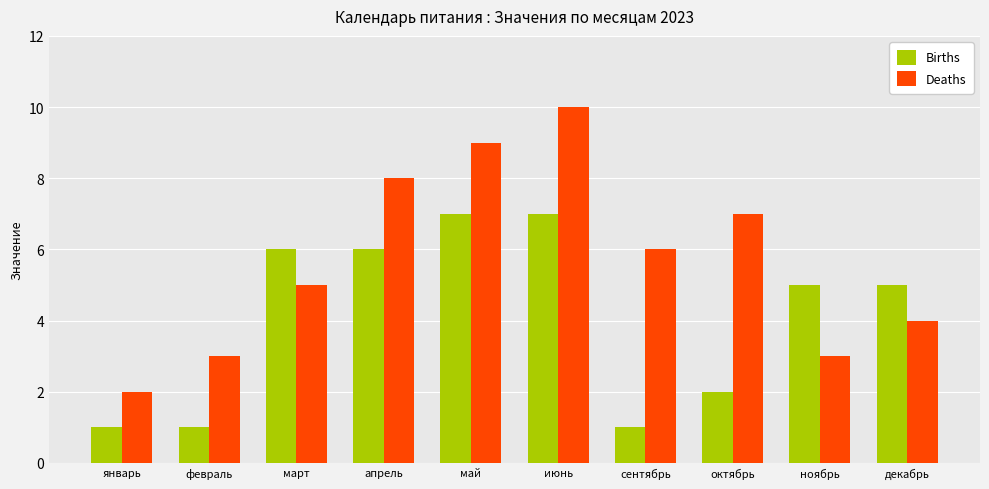

What is the total value across all series at апрель?

14